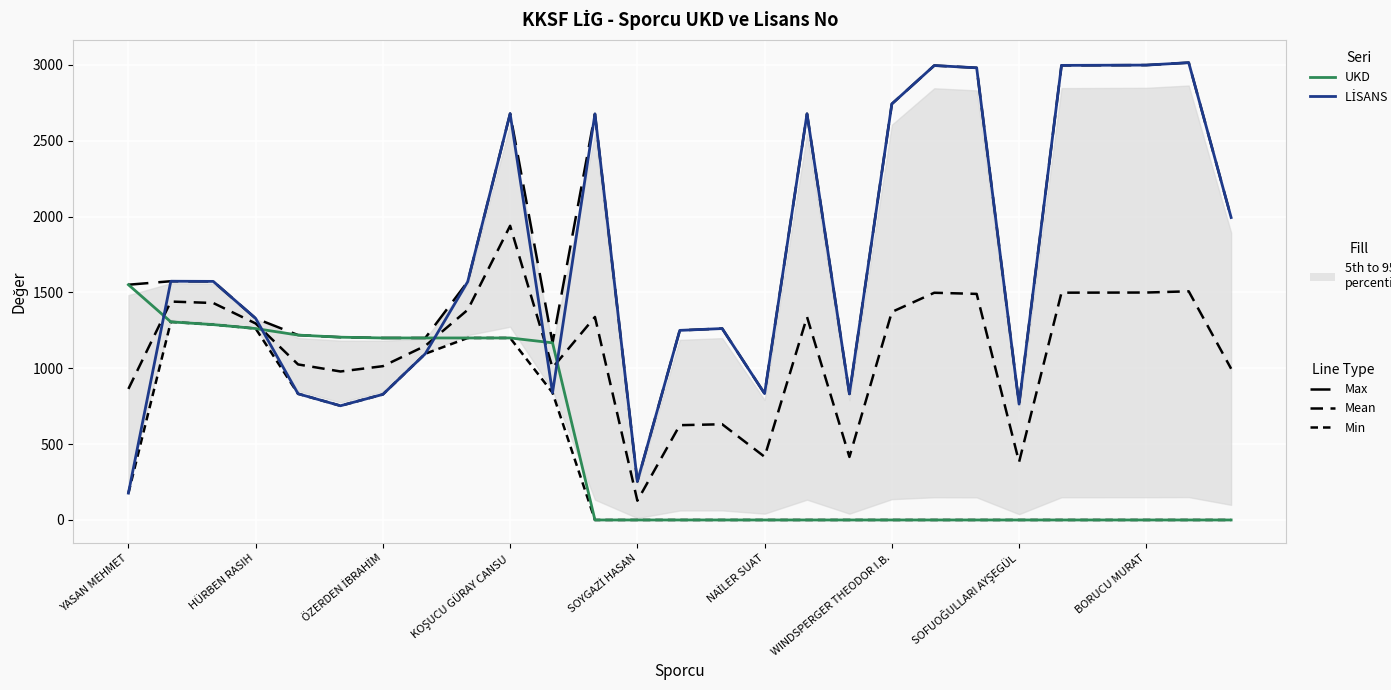

What are all the series names shown in the legend?

Max, Mean, Min, UKD, LİSANS NO